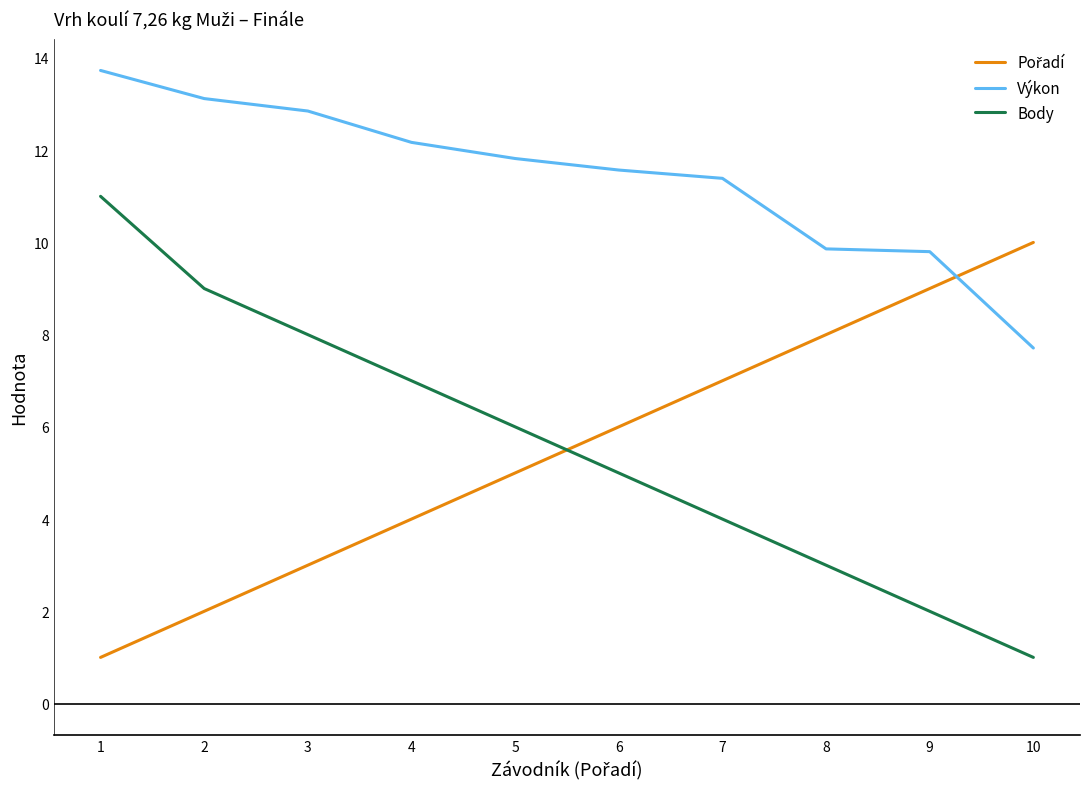

What is the highest value of the Body series?

11.0